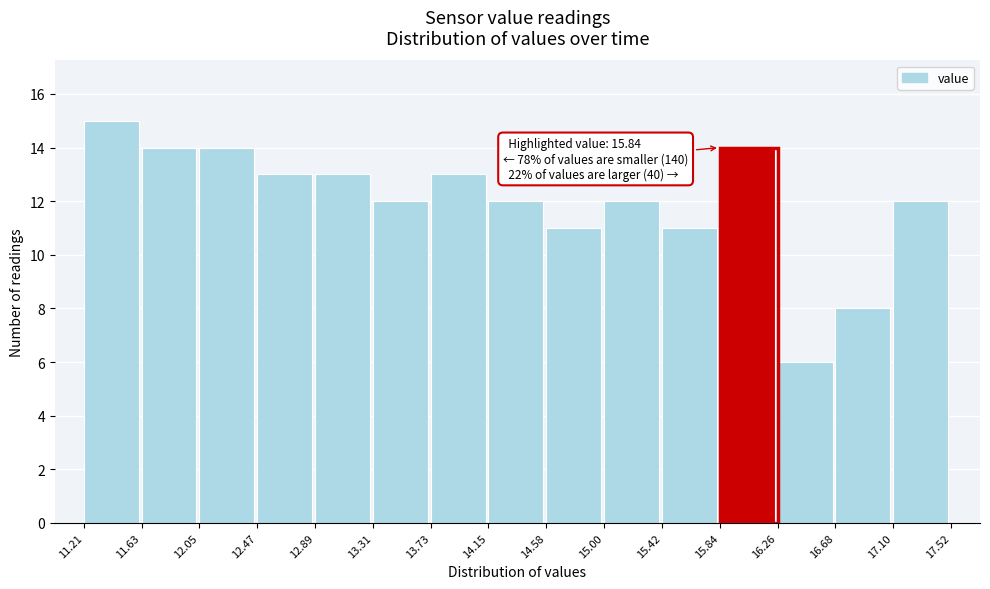

Over which range of the x-axis is the bar tallest?

11.21 to 11.63